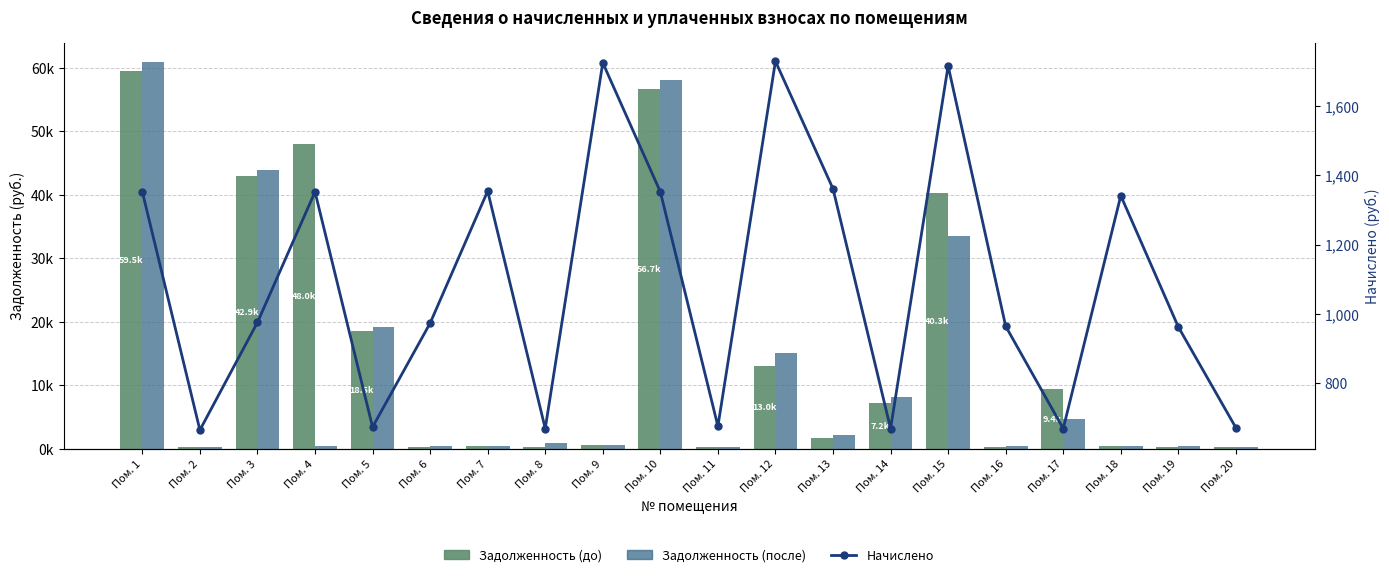

Which category has the highest value in the Начислено series?

Пом. 12